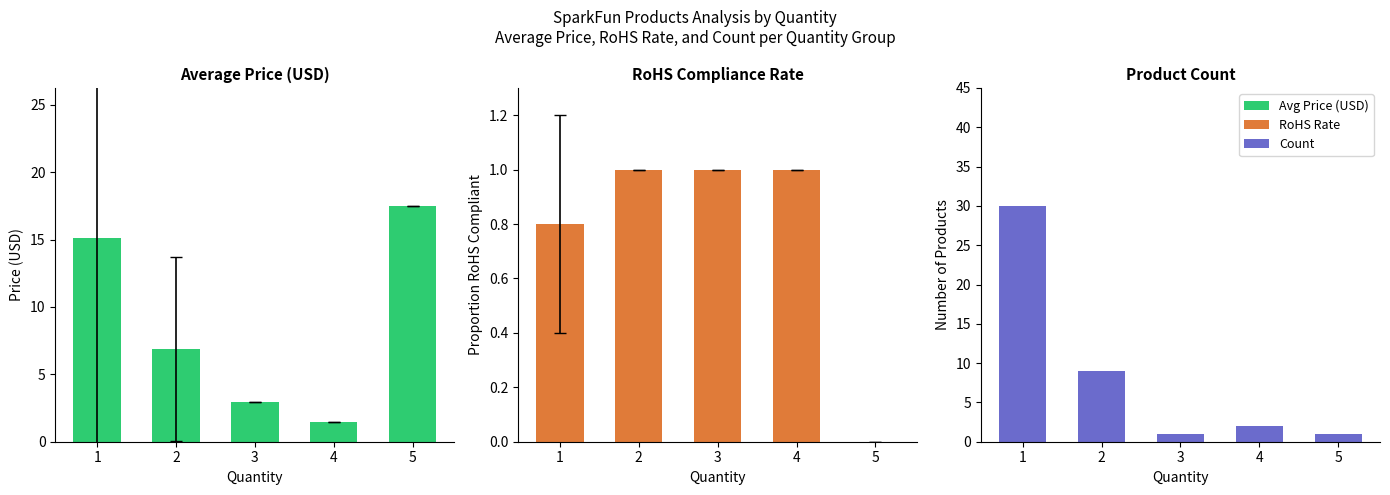

What is the approximate value of Avg Price (USD) at 2?

6.9